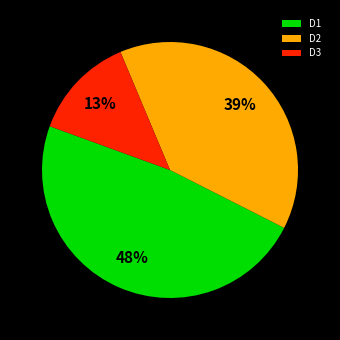

Is there any slice that represents more than half of the pie?

No